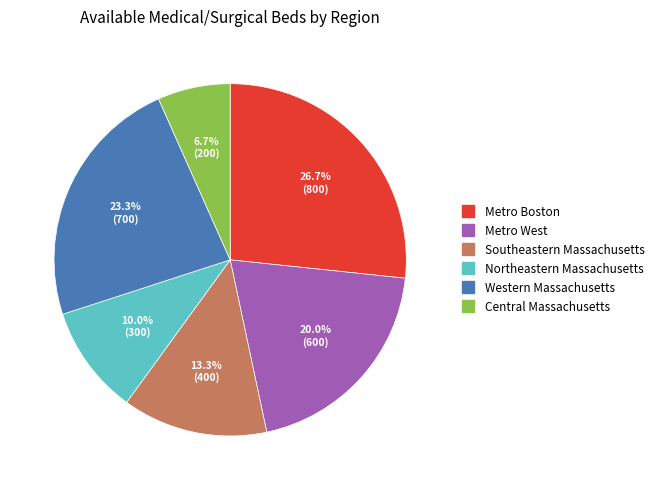

Is it true that Northeastern Massachusetts is 10% of the pie?

True